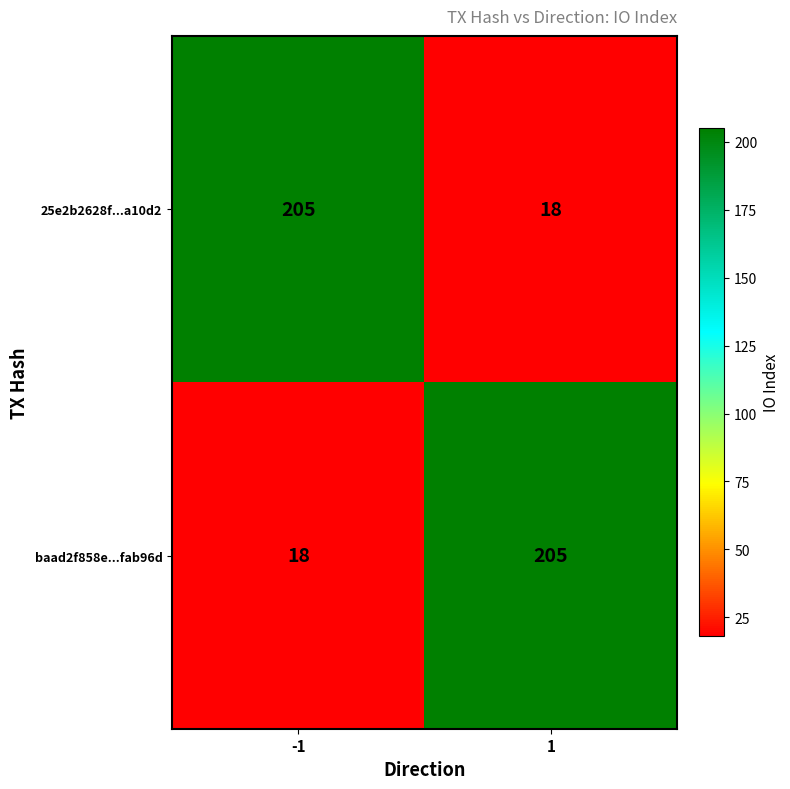

What is the total value across all series at -1?

223